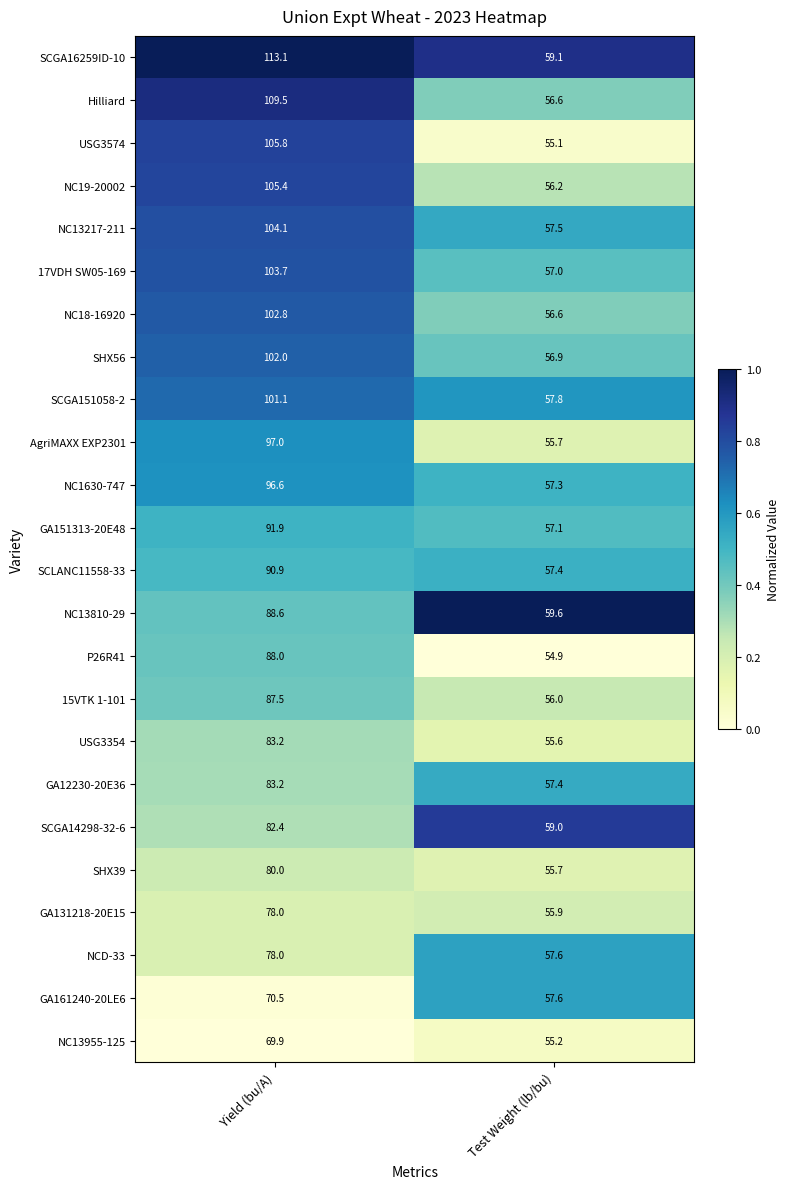

Which series has the largest range (max minus min)?

SCGA16259ID-10